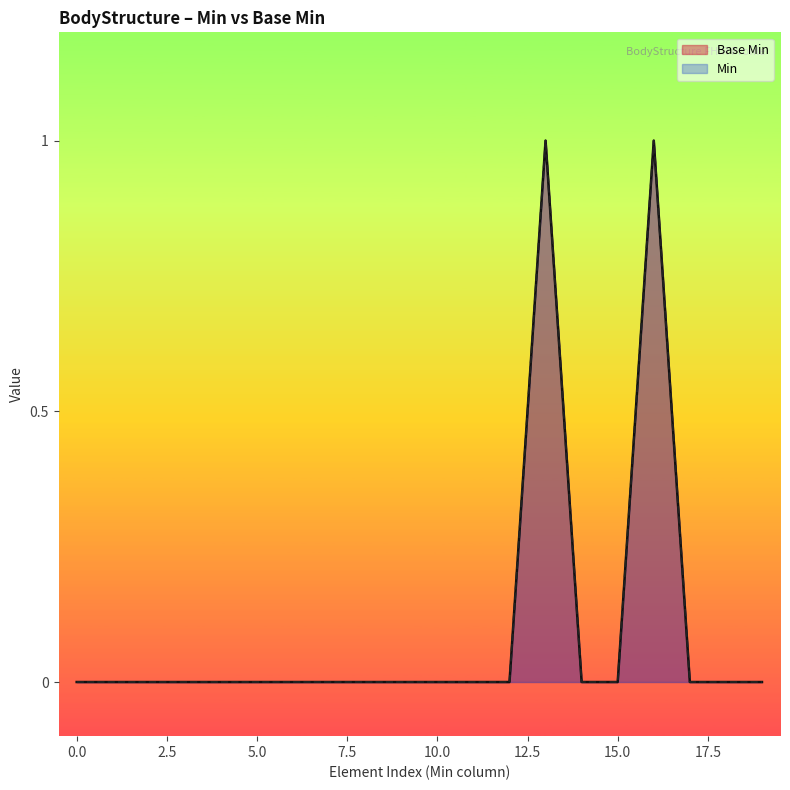

The chart shows a value of 0 at 0. True or false?

True